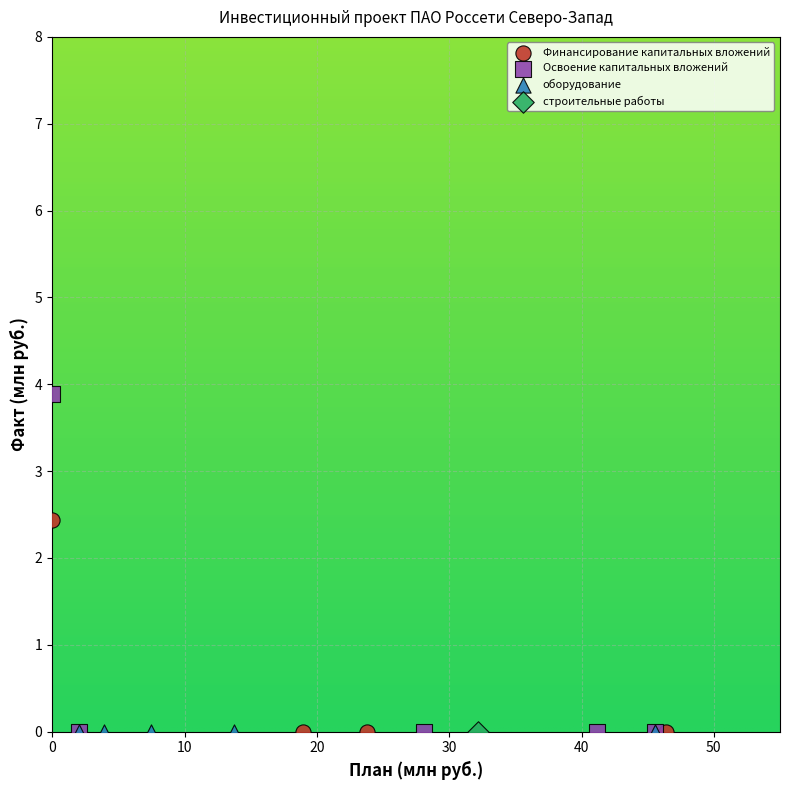

What are all the series names shown in the legend?

Финансирование капитальных вложений, Освоение капитальных вложений, оборудование, строительные работы